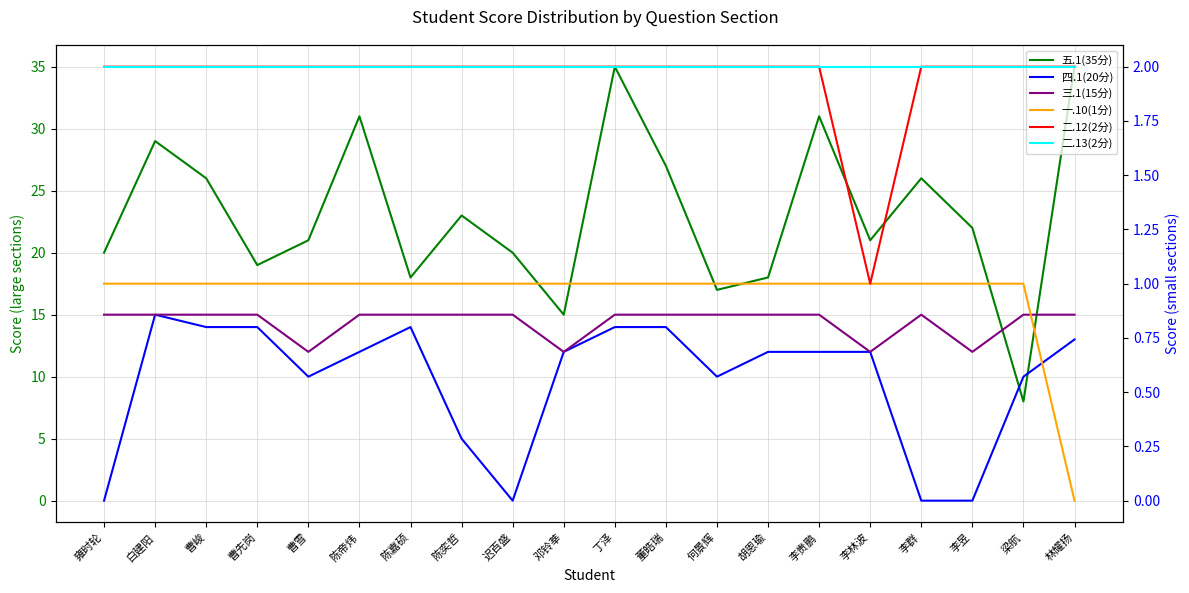

Which series has the largest total across all categories?

五.1(35分)